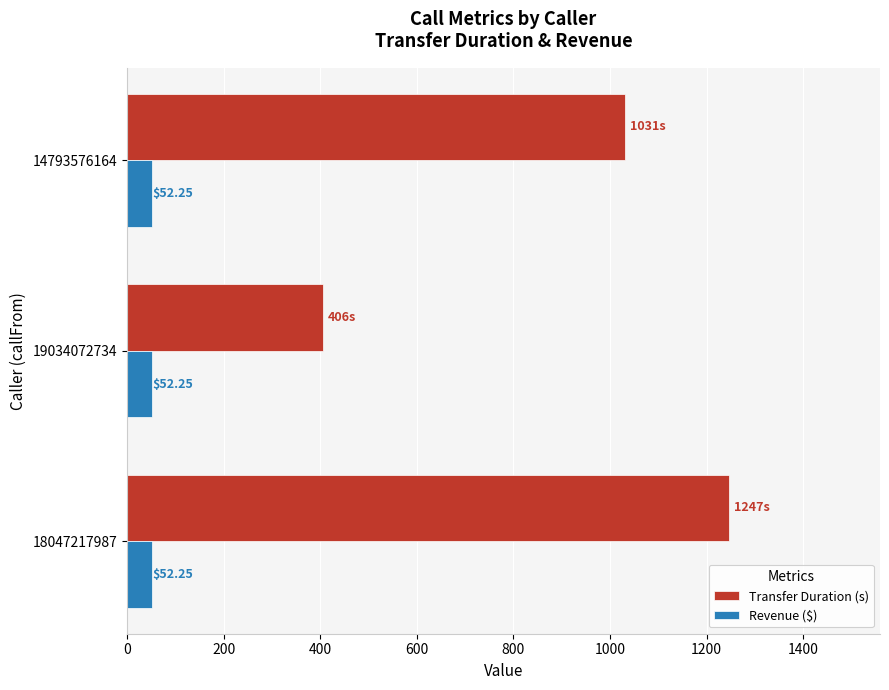

What is the average value of the Transfer Duration (s) series?

894.7